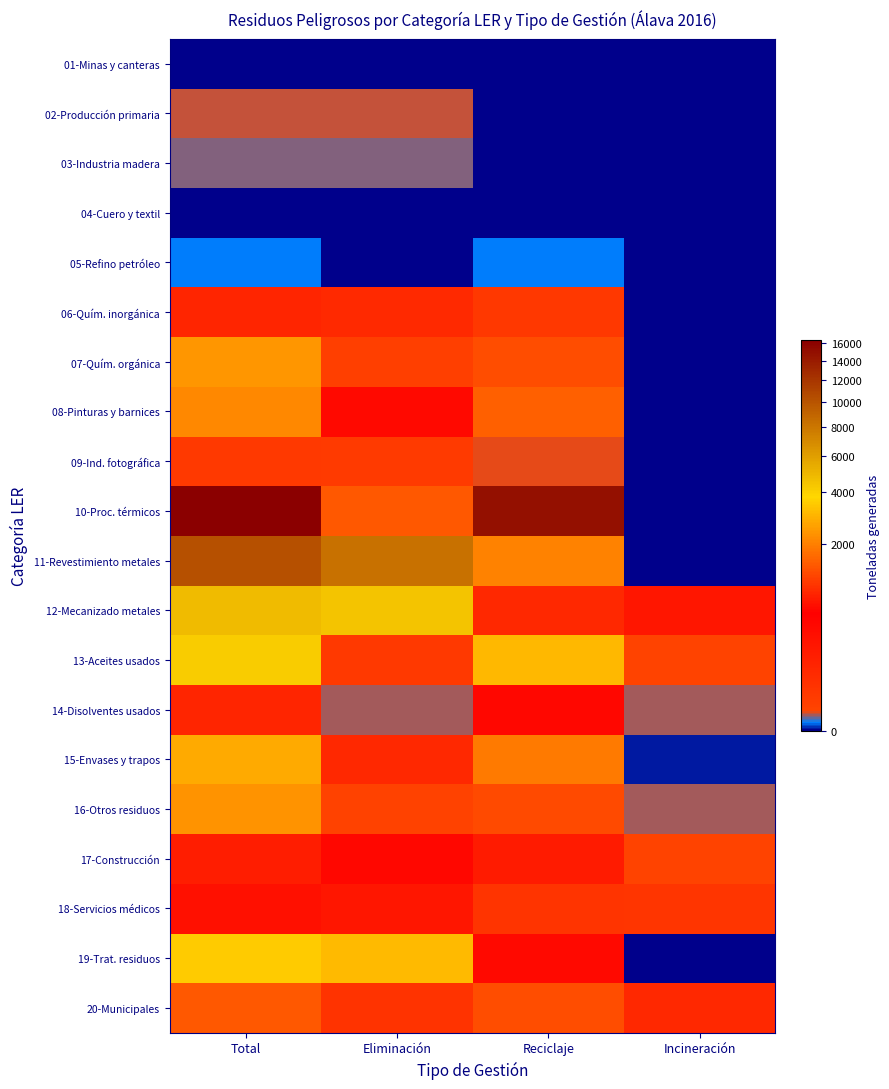

Reading left to right, what are all the values shown in this chart?

01-Minas y canteras: Total=0.0	Eliminación=0.0	Reciclaje=0.0	Incineración=0.0
02-Producción primaria: Total=2.0	Eliminación=2.0	Reciclaje=0.0	Incineración=0.0
03-Industria madera: Total=1.4	Eliminación=1.4	Reciclaje=0.0	Incineración=0.0
04-Cuero y textil: Total=0.0	Eliminación=0.0	Reciclaje=0.0	Incineración=0.0
05-Refino petróleo: Total=0.3	Eliminación=0.0	Reciclaje=0.3	Incineración=0.0
06-Quím. inorgánica: Total=94.6	Eliminación=73.4	Reciclaje=21.1	Incineración=0.0
07-Quím. orgánica: Total=2362.3	Eliminación=1102.5	Reciclaje=1259.8	Incineración=0.0
08-Pinturas y barnices: Total=2116.8	Eliminación=601.7	Reciclaje=1515.1	Incineración=0.0
09-Ind. fotográfica: Total=18.2	Eliminación=15.0	Reciclaje=3.2	Incineración=0.0
10-Proc. térmicos: Total=16314.8	Eliminación=1418.3	Reciclaje=14896.5	Incineración=0.0
11-Revestimiento metales: Total=10304.2	Eliminación=8249.4	Reciclaje=2054.8	Incineración=0.0
12-Mecanizado metales: Total=4734.7	Eliminación=4416.1	Reciclaje=76.1	Incineración=214.0
13-Aceites usados: Total=4128.4	Eliminación=1026.7	Reciclaje=3076.9	Incineración=4.8
14-Disolventes usados: Total=833.5	Eliminación=1.9	Reciclaje=578.4	Incineración=2.0
15-Envases y trapos: Total=2782.0	Eliminación=865.1	Reciclaje=1916.9	Incineración=0.0
16-Otros residuos: Total=2353.1	Eliminación=1121.9	Reciclaje=1229.3	Incineración=1.9
17-Construcción: Total=751.9	Eliminación=578.8	Reciclaje=168.4	Incineración=4.7
18-Servicios médicos: Total=282.7	Eliminación=223.2	Reciclaje=32.2	Incineración=27.3
19-Trat. residuos: Total=3510.1	Eliminación=3139.8	Reciclaje=370.3	Incineración=0.0
20-Municipales: Total=1386.4	Eliminación=32.5	Reciclaje=1276.1	Incineración=77.8